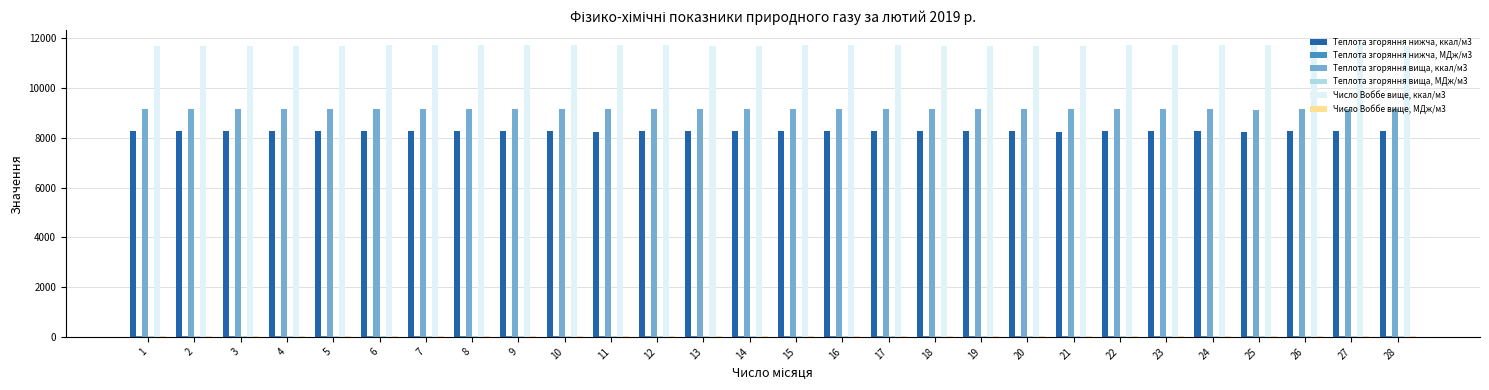

Which series has the largest total across all categories?

Число Воббе вище, ккал/м3